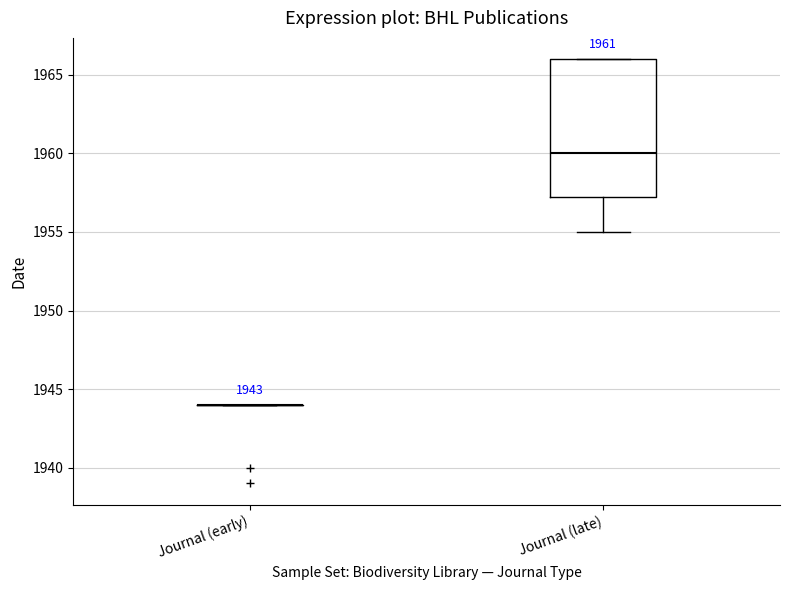

Which box is the tallest, from its lower edge to its upper edge?

Journal (late)